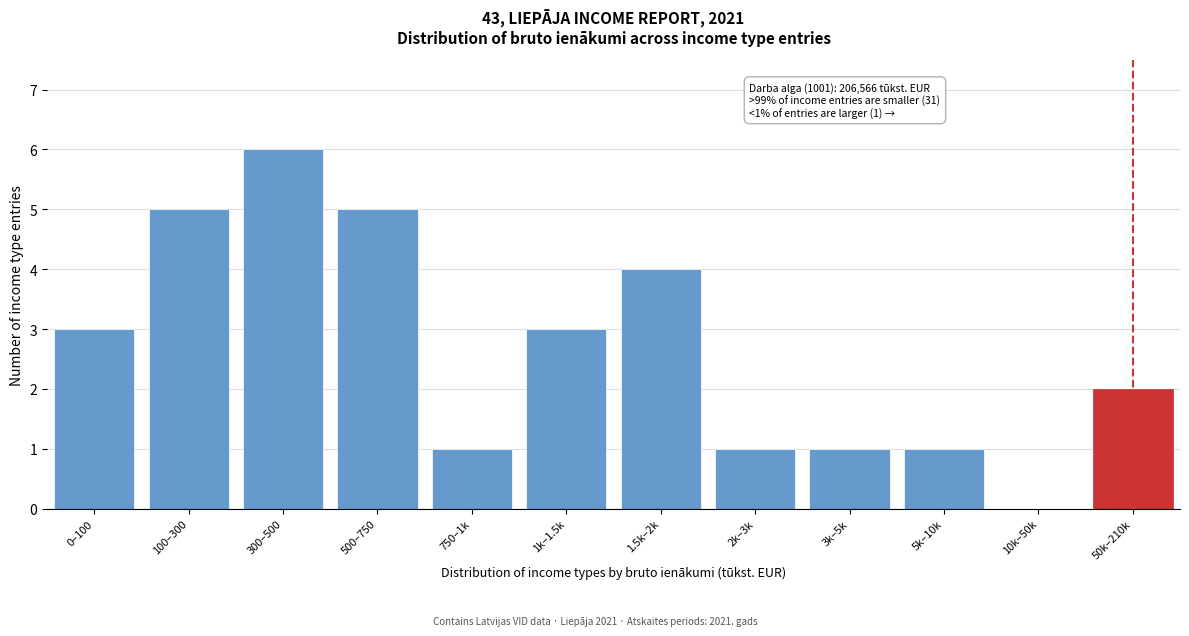

Reading left to right, what are all the values shown in this chart?

0–100=3	100–300=5	300–500=6	500–750=5	750–1k=1	1k–1.5k=3	1.5k–2k=4	2k–3k=1	3k–5k=1	5k–10k=1	10k–50k=0	50k–210k=2